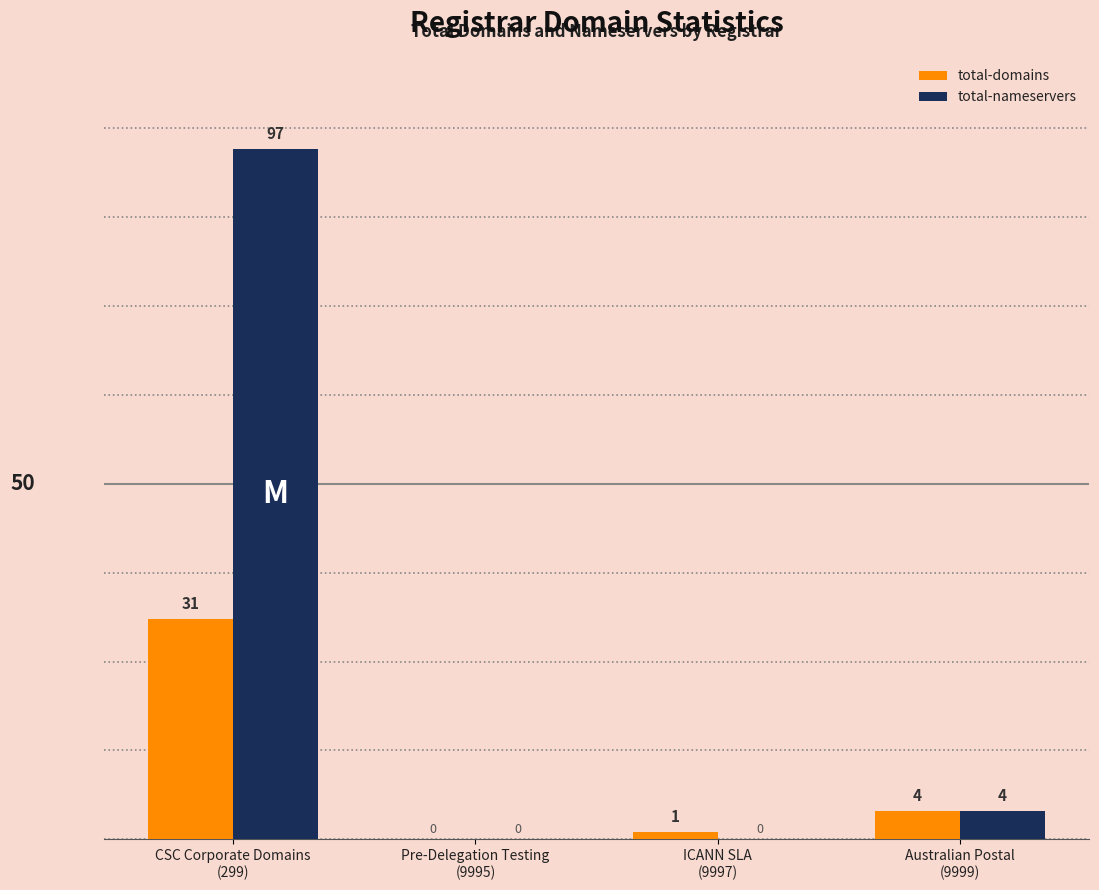

What is the maximum value shown in the chart?

97